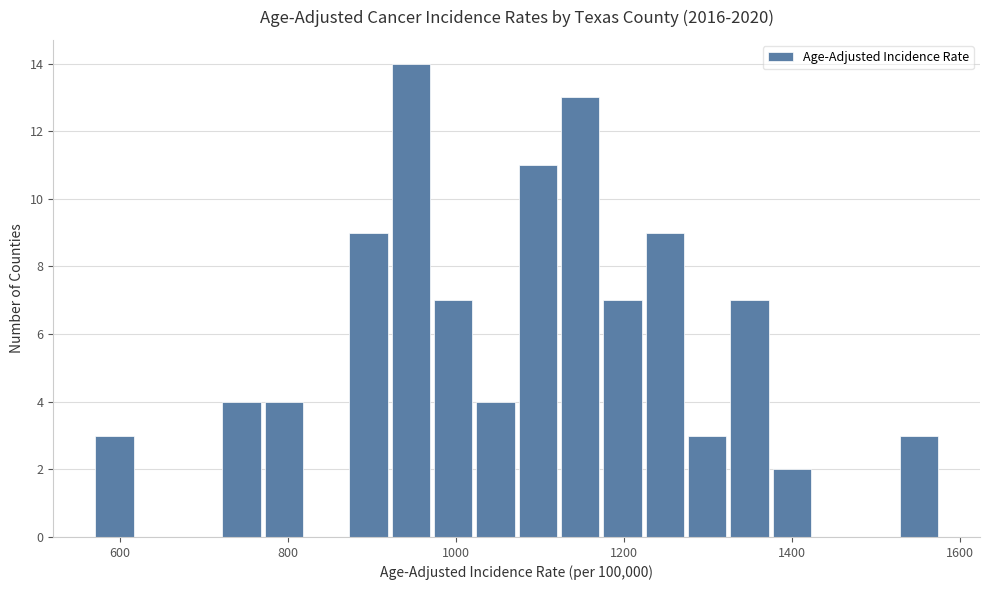

Read against the x-axis, roughly where is the centre of the tallest bar?

940